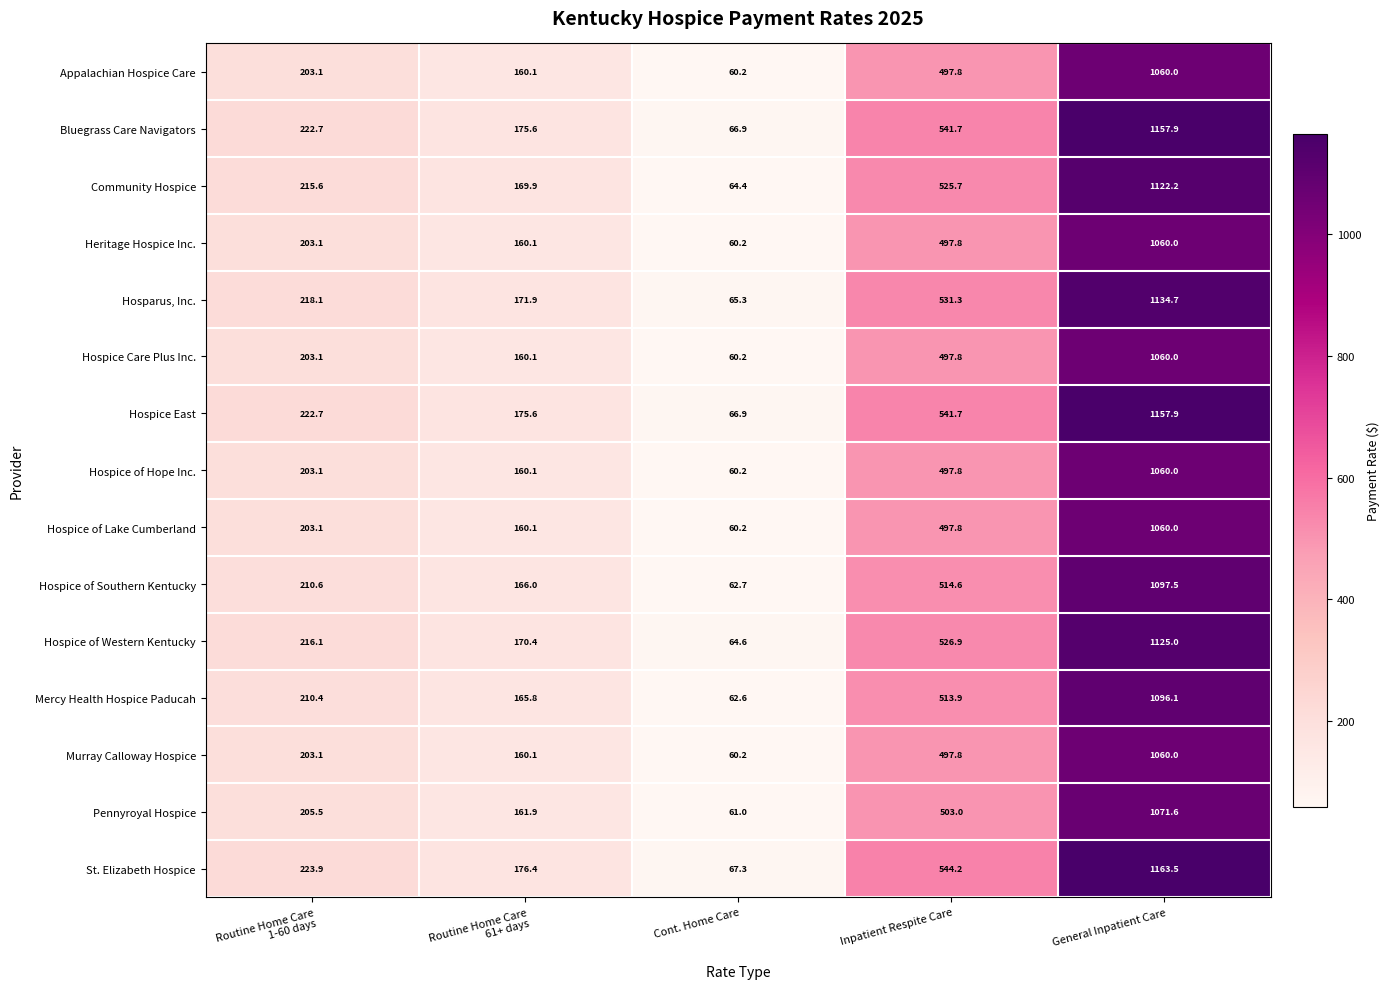

At how many categories does at least one series exceed 697?

1